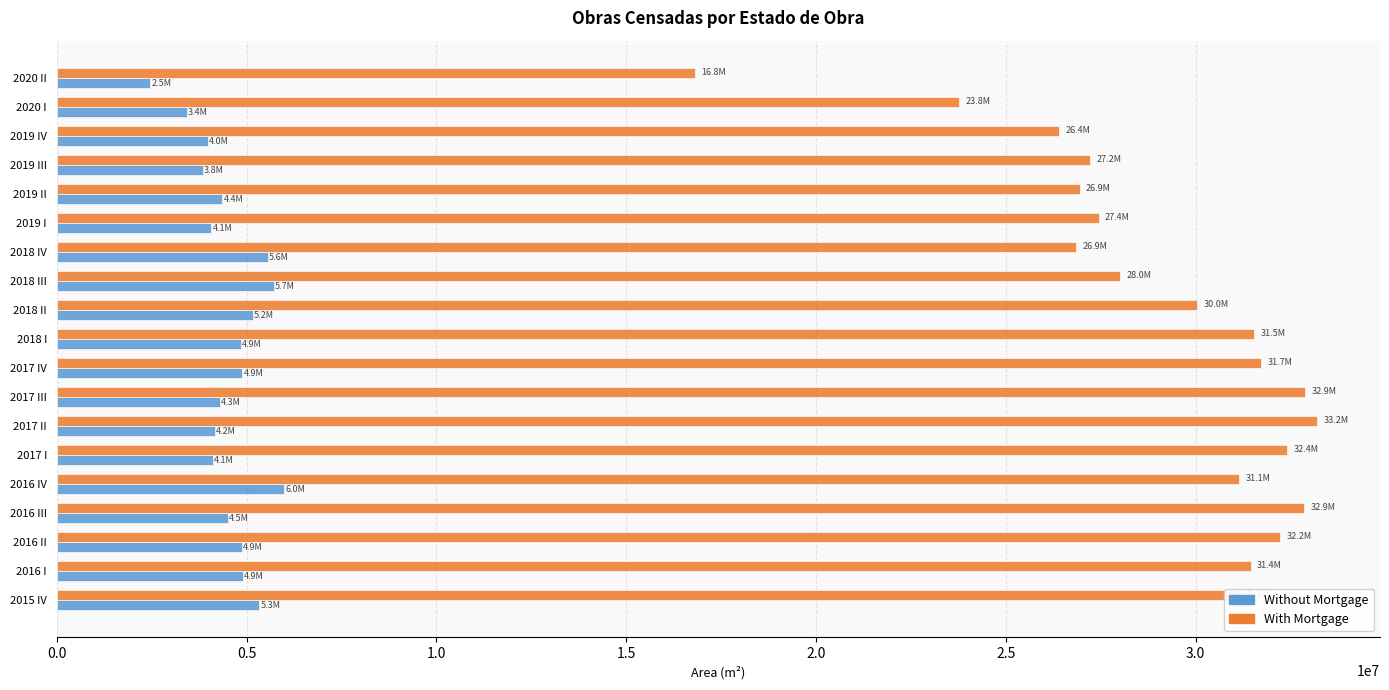

What are all the series names shown in the legend?

Without Mortgage, With Mortgage